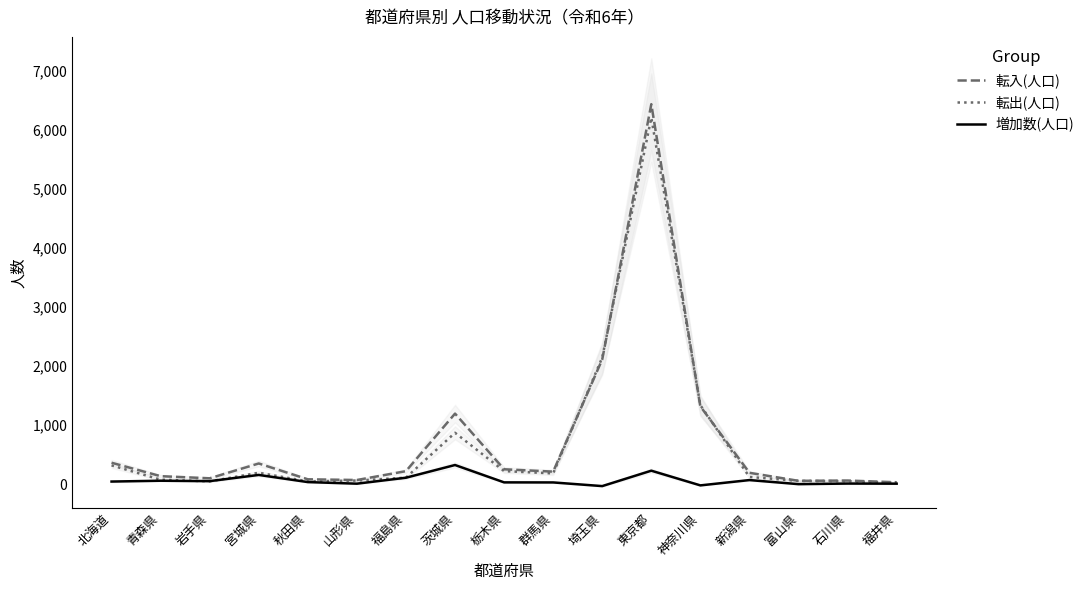

True or false: 増加数(人口) has a value of 2 at 福井県.

False